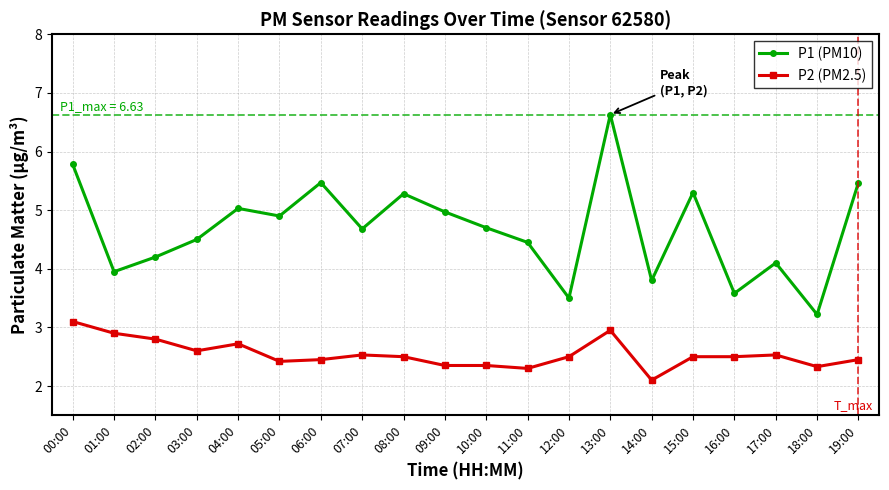

The value of P1 (PM10) at 00:00 is 5.8. True or false?

True